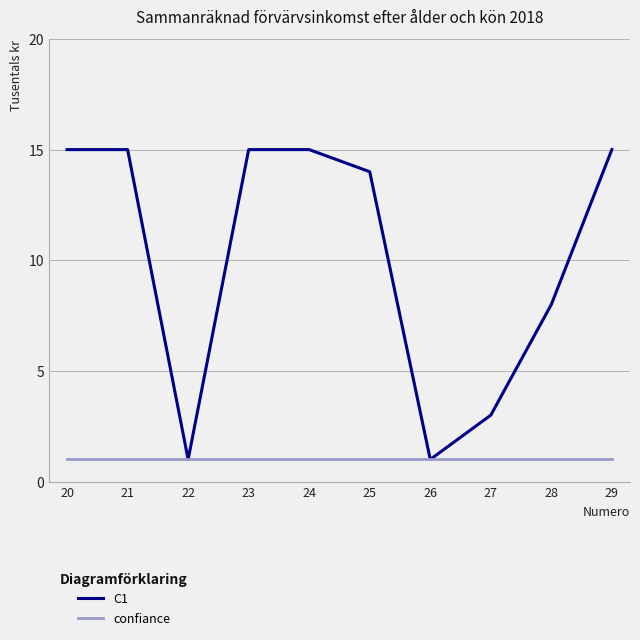

True or false: C1 has a value of 5 at 25.

False